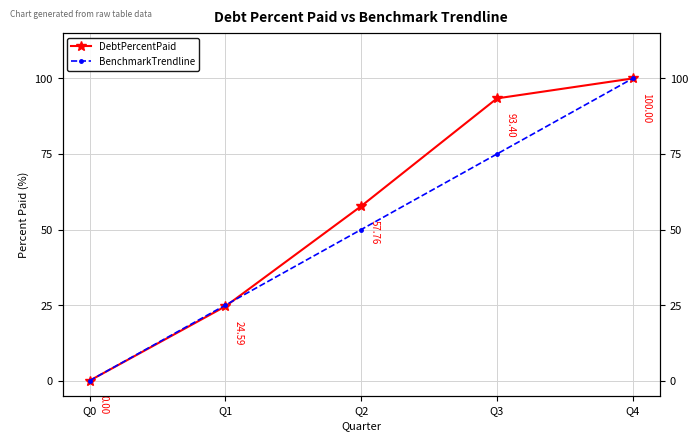

Reading left to right, extract all data points from this chart.

DebtPercentPaid: 0.0	24.6	57.8	93.4	100.0
BenchmarkTrendline: 0.0	25.0	50.0	75.0	100.0